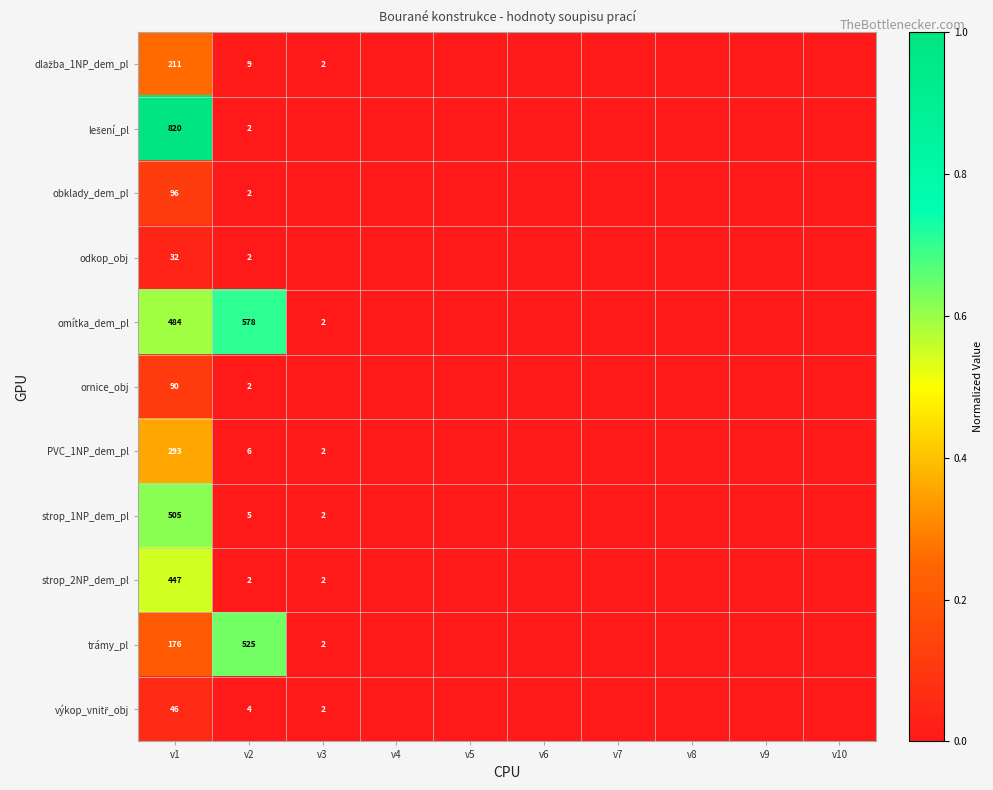

What is the spread (max minus min) of values at v1?

788